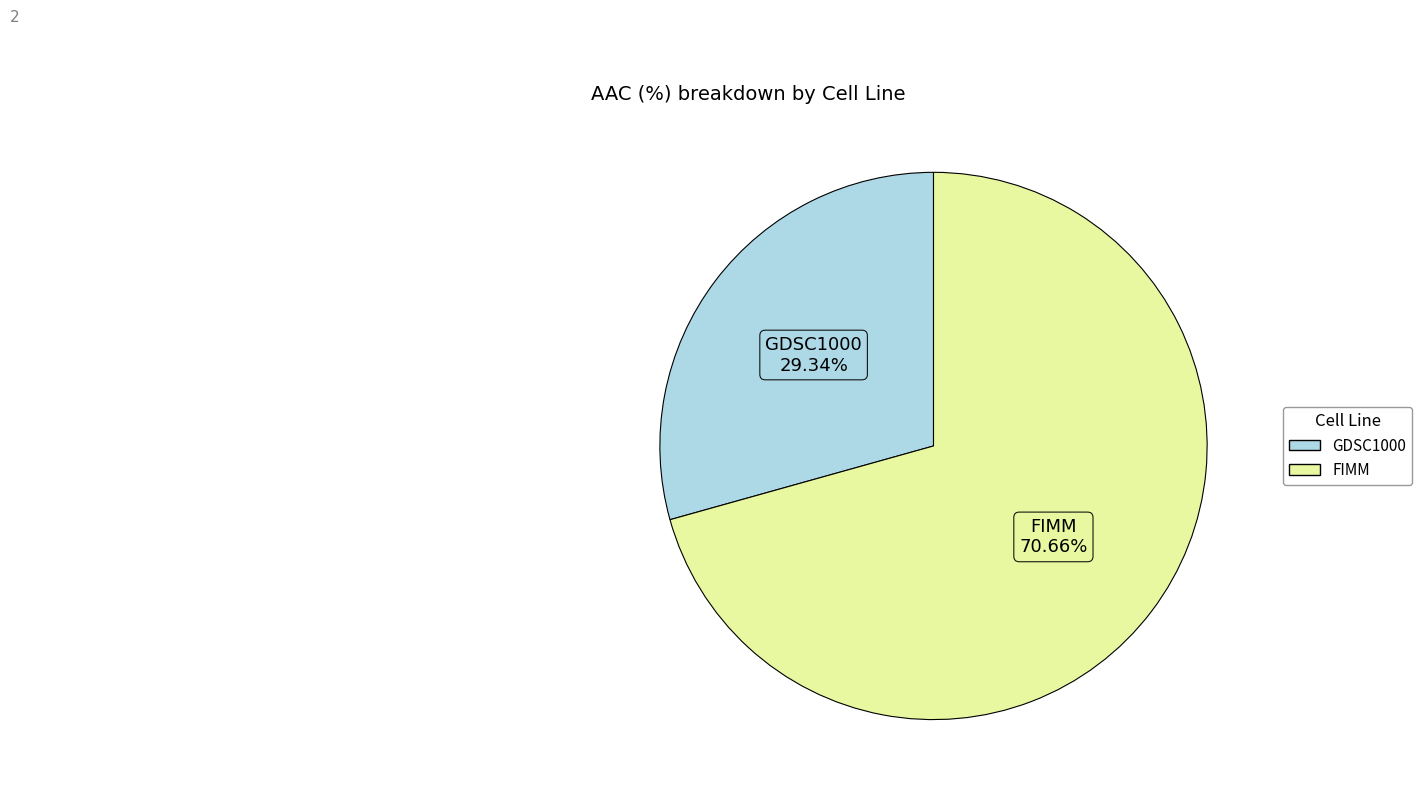

What percentage is NOT represented by FIMM?

29.3%